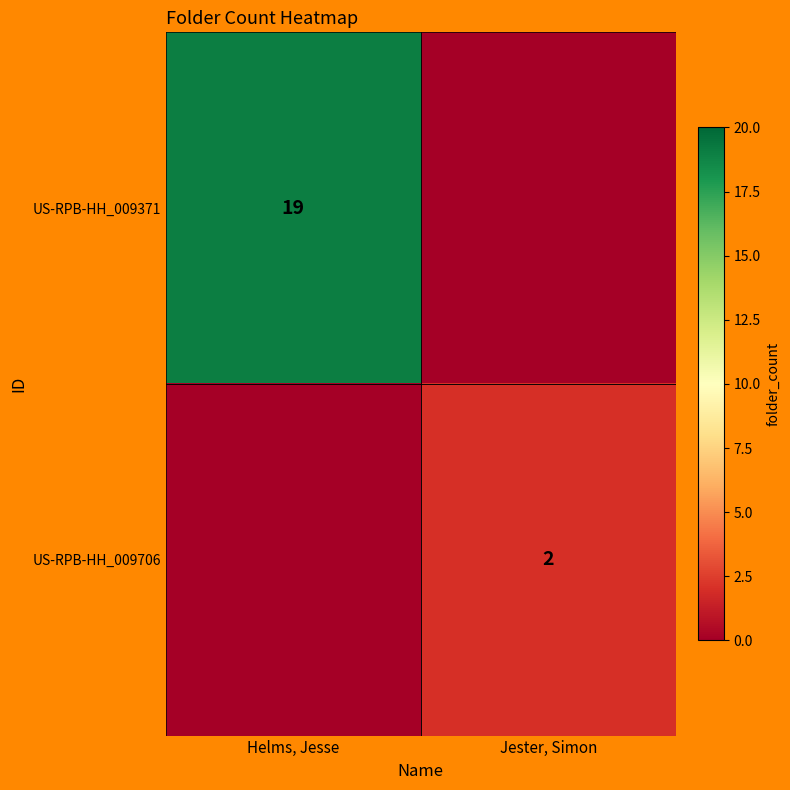

The US-RPB-HH_009371 series shows 25 at Helms, Jesse. True or false?

False